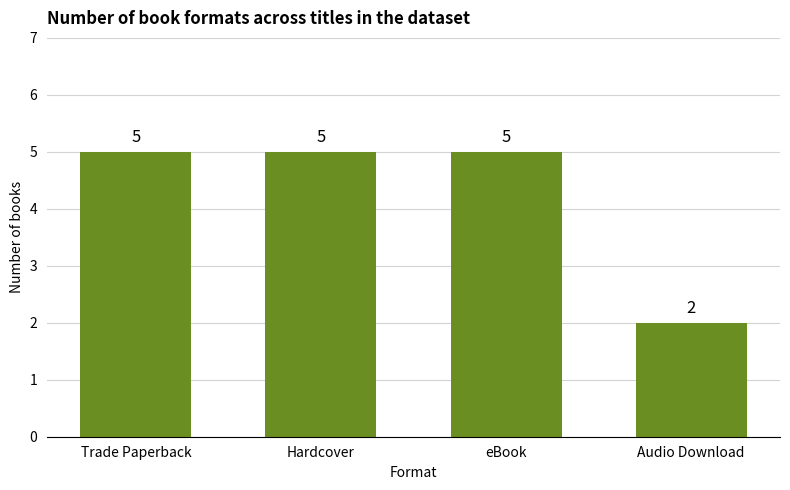

What is the label of the 3rd bar from the left?

eBook